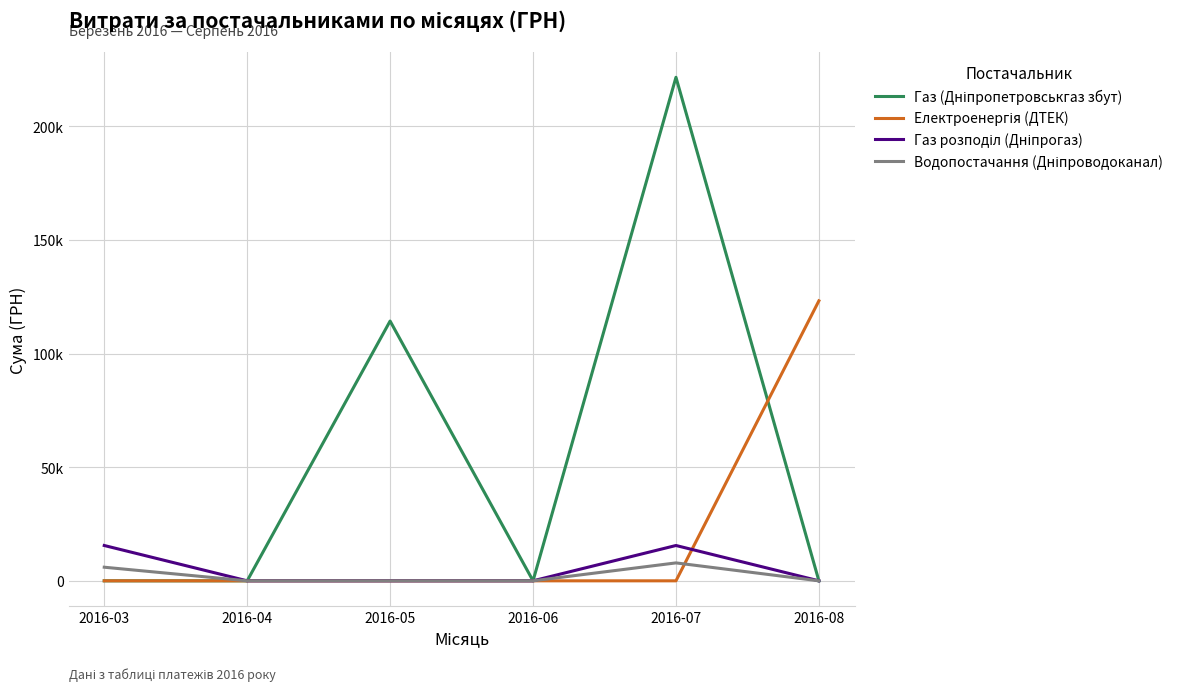

Does the chart have visible grid lines?

Yes